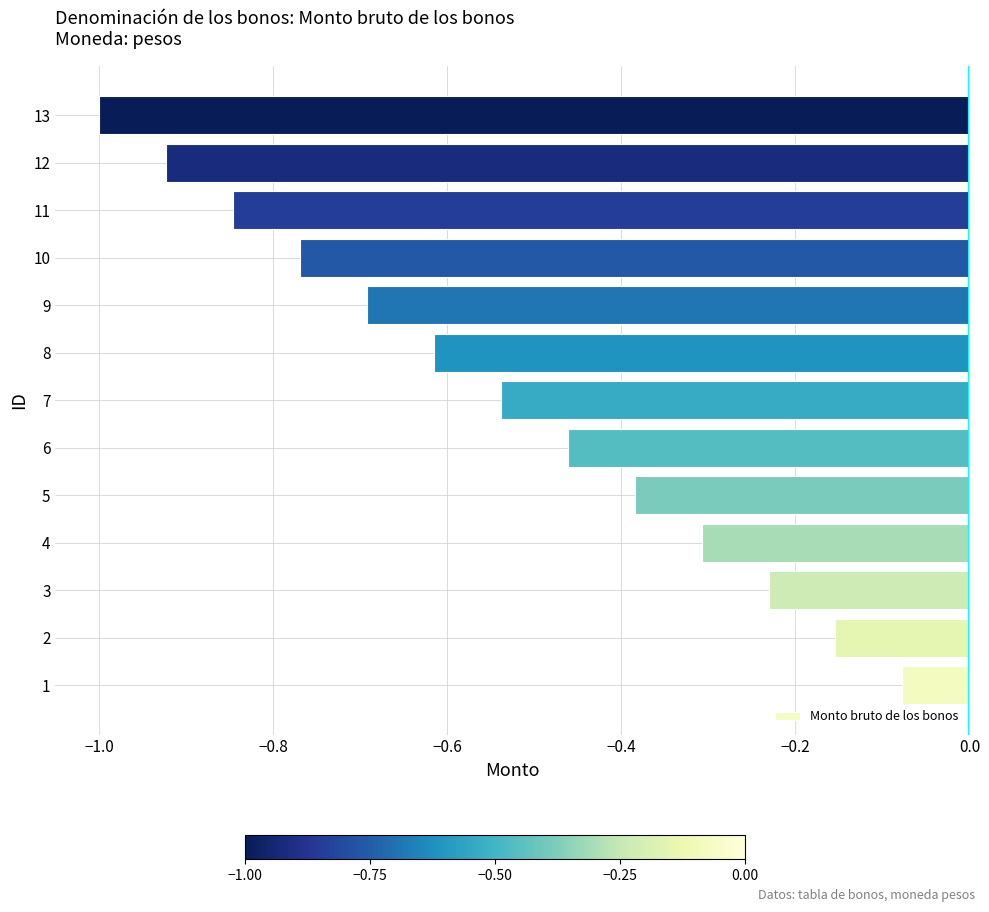

How many bars are there in total?

13